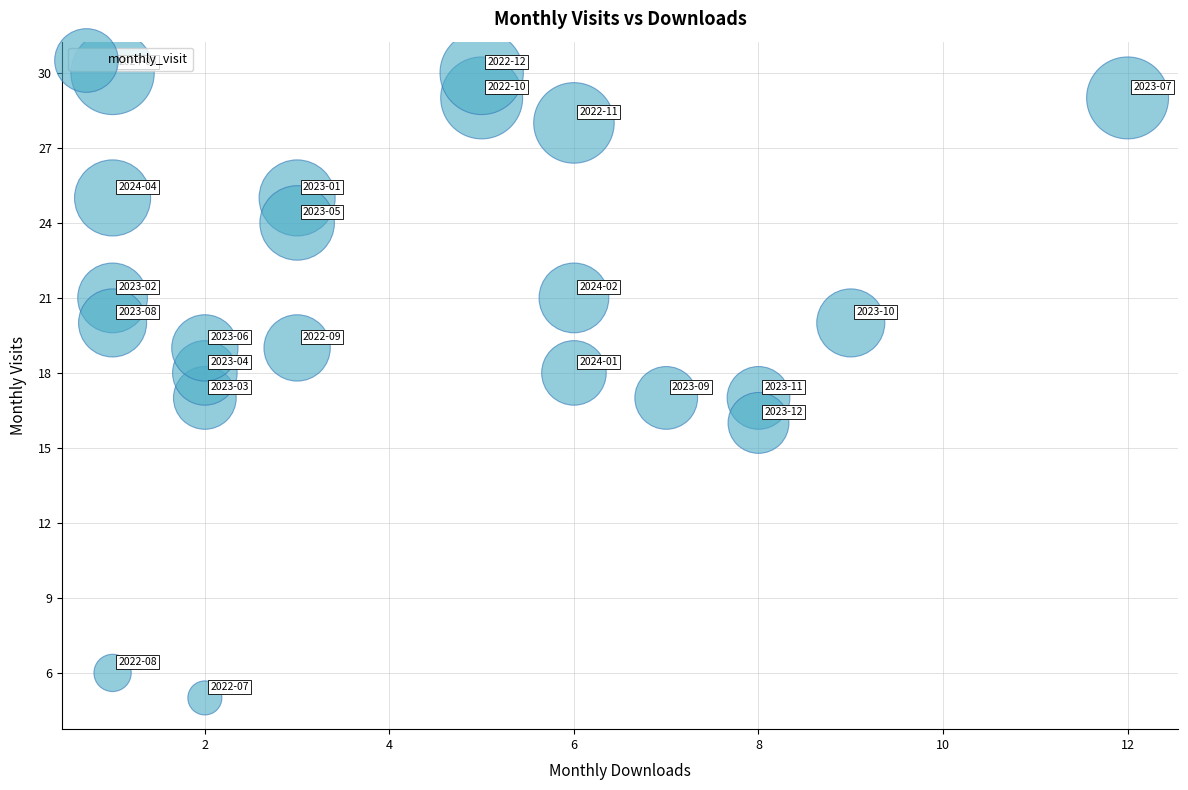

What is the range of Y values (max minus min)?

25